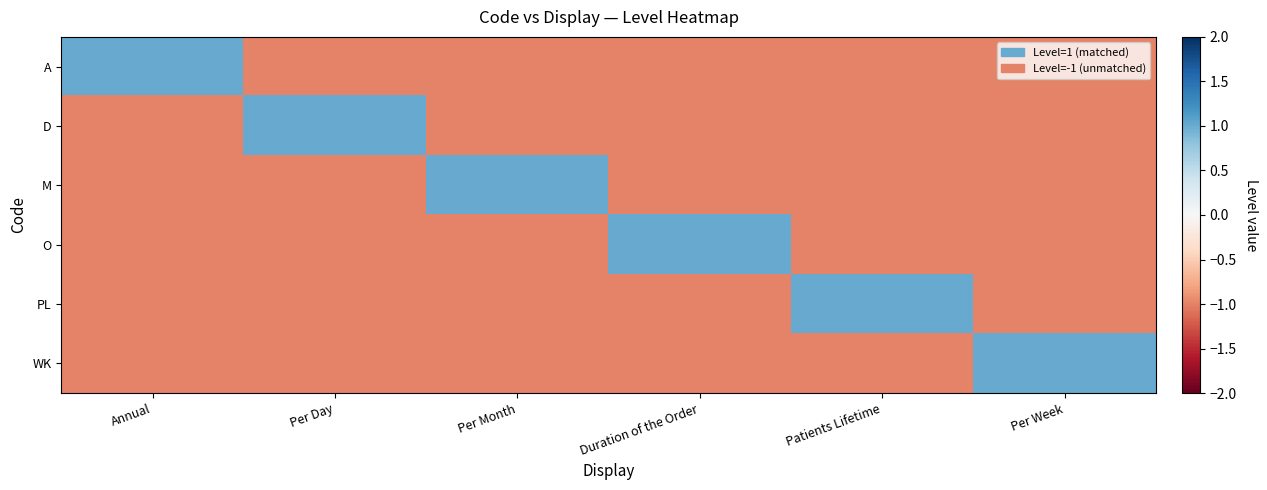

At how many categories does at least one series exceed 0?

6